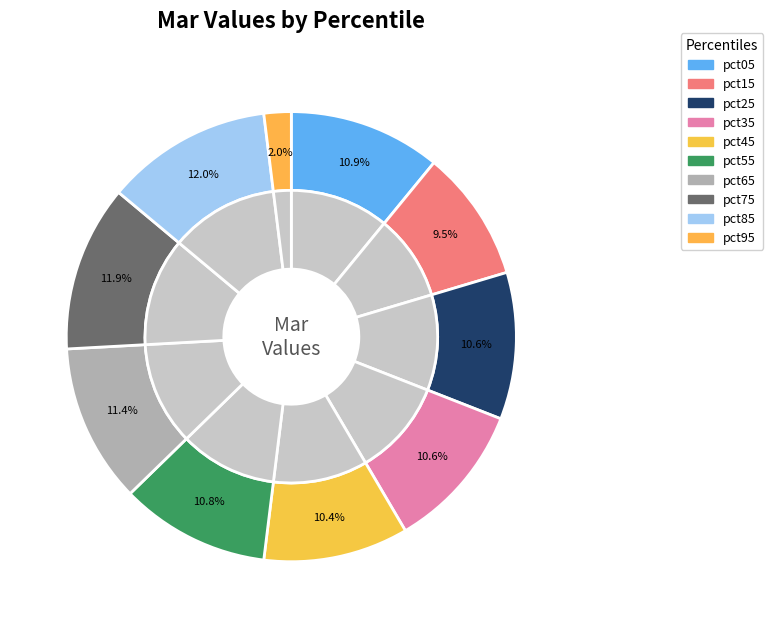

Rank the categories by value from highest to lowest.

pct85, pct75, pct65, pct05, pct55, pct35, pct25, pct45, pct15, pct95